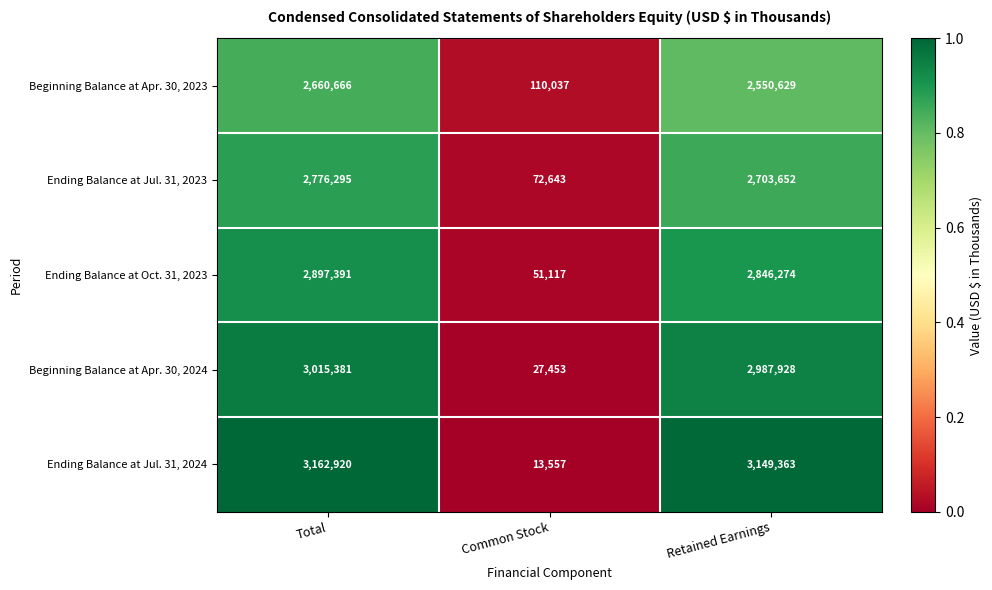

Reading left to right, transcribe all the data shown in this chart.

Beginning Balance at Apr. 30, 2023: Total=2660666	Common Stock=110037	Retained Earnings=2550629
Ending Balance at Jul. 31, 2023: Total=2776295	Common Stock=72643	Retained Earnings=2703652
Ending Balance at Oct. 31, 2023: Total=2897391	Common Stock=51117	Retained Earnings=2846274
Beginning Balance at Apr. 30, 2024: Total=3015381	Common Stock=27453	Retained Earnings=2987928
Ending Balance at Jul. 31, 2024: Total=3162920	Common Stock=13557	Retained Earnings=3149363